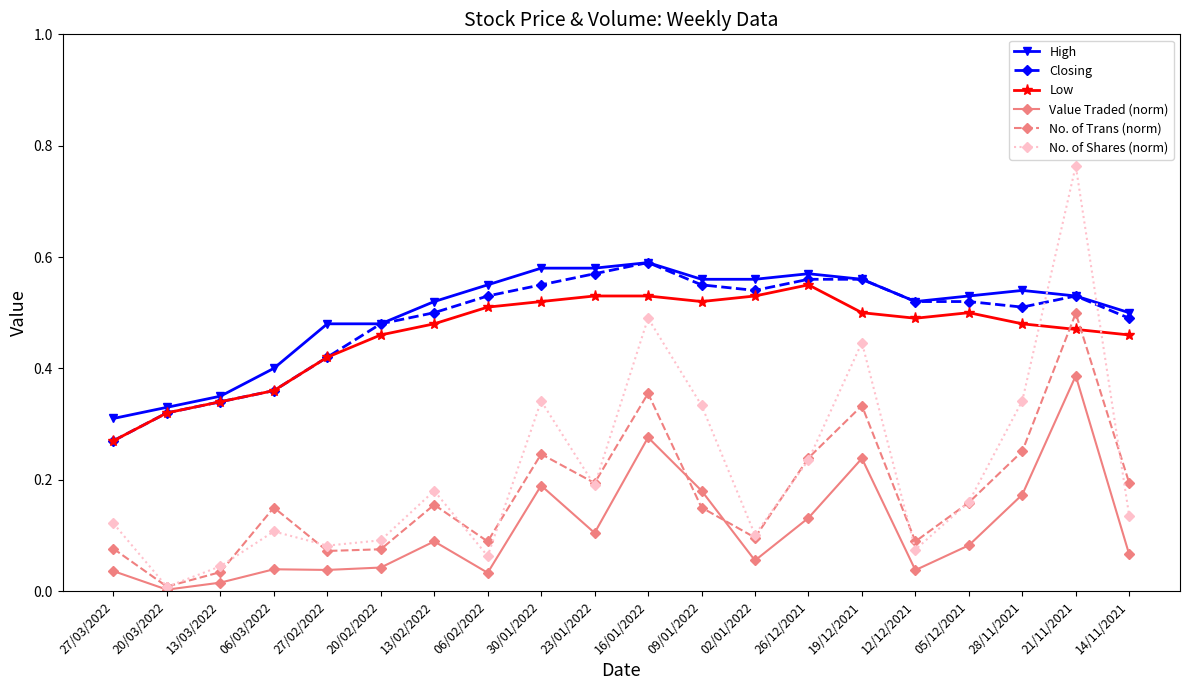

What is the label of the 9th point from the right?

09/01/2022